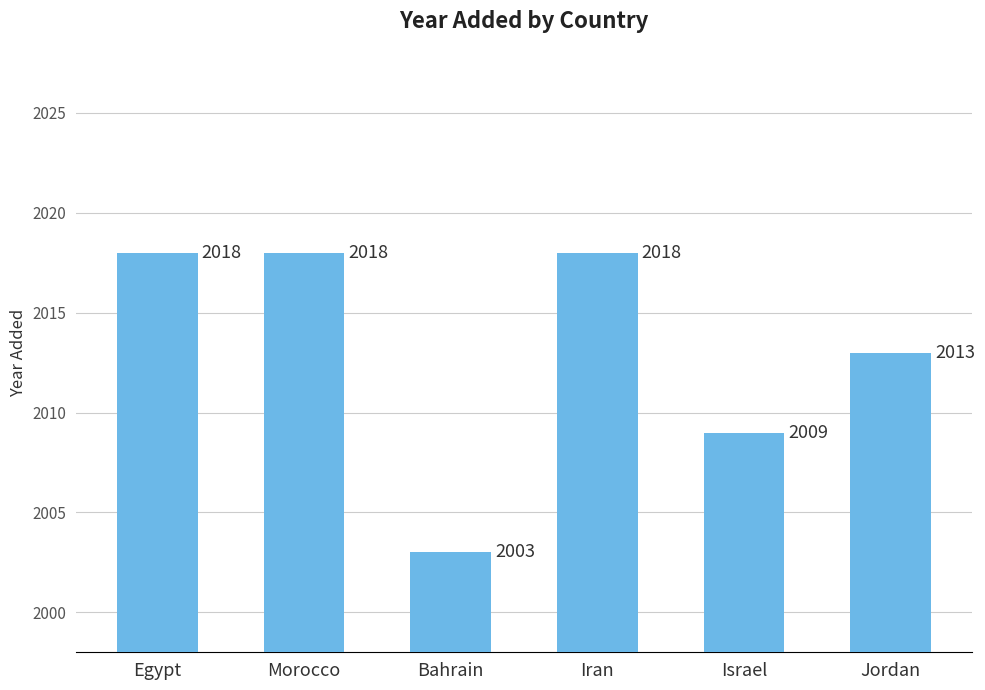

Which label corresponds to the smallest value in the chart?

Bahrain